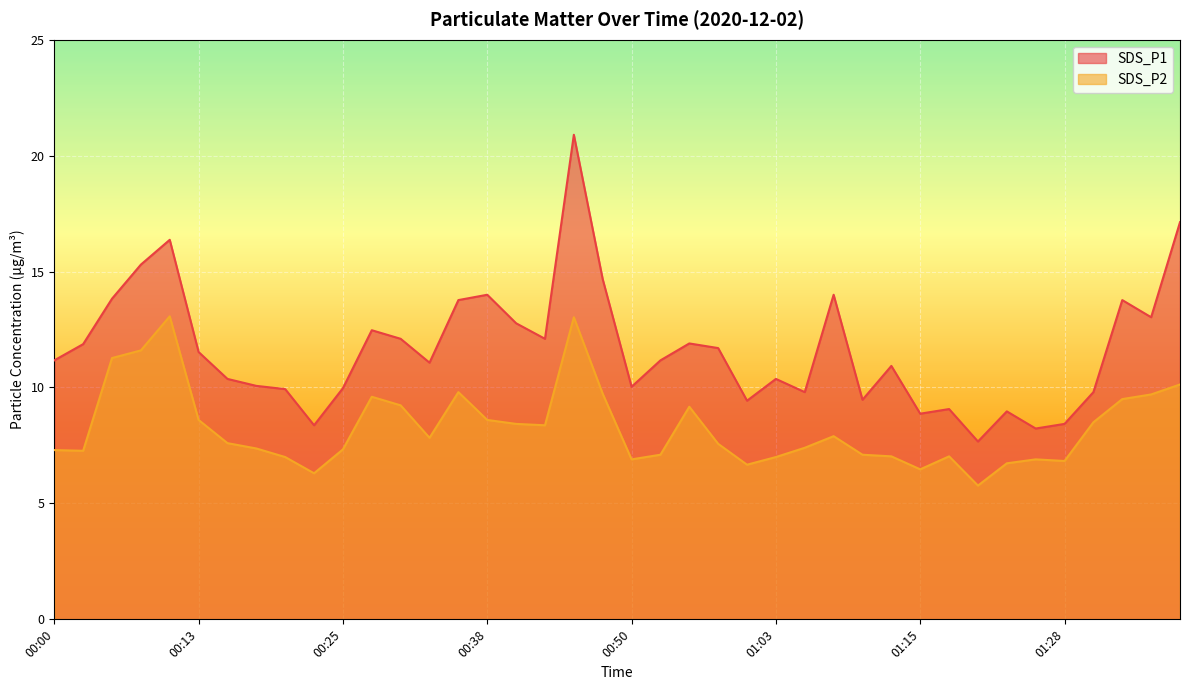

True or false: SDS_P2 has more than 0 points higher than both neighbors.

True